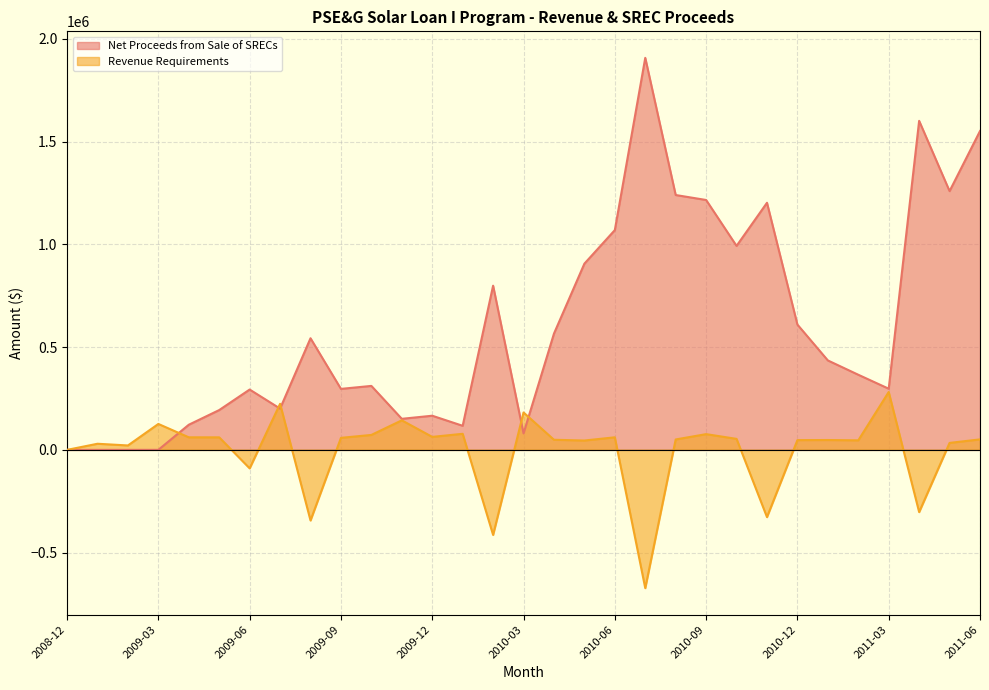

After their last crossing, which series has the higher values: Revenue Requirements or Net Proceeds from Sale of SRECs?

Net Proceeds from Sale of SRECs